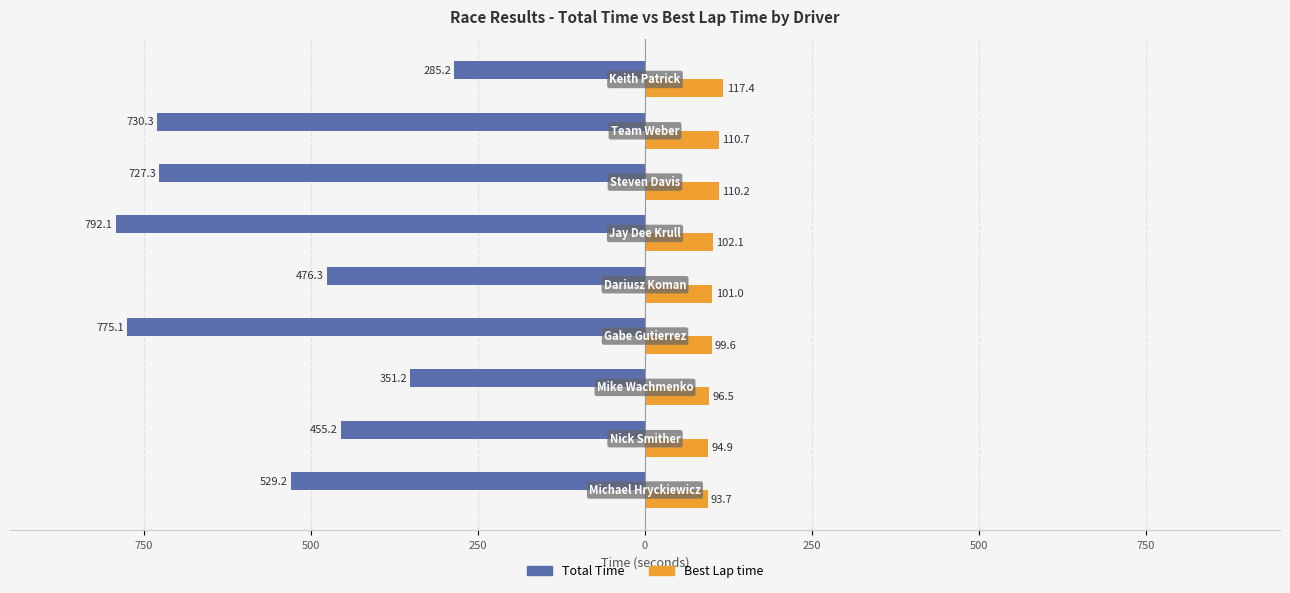

What are all the series names shown in the legend?

Total Time, Best Lap time